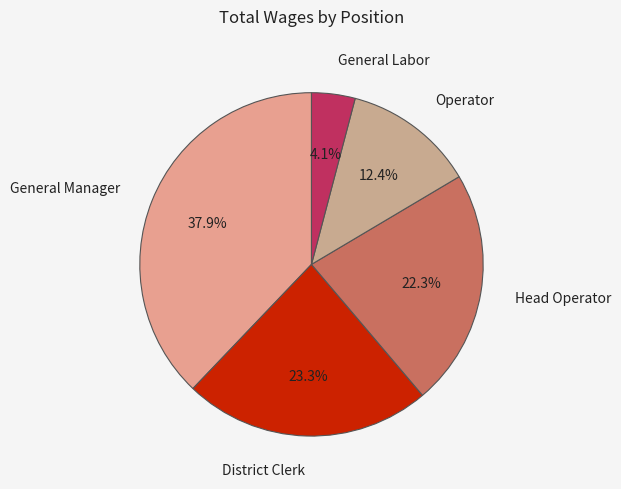

Does District Clerk represent more than half of the total?

No